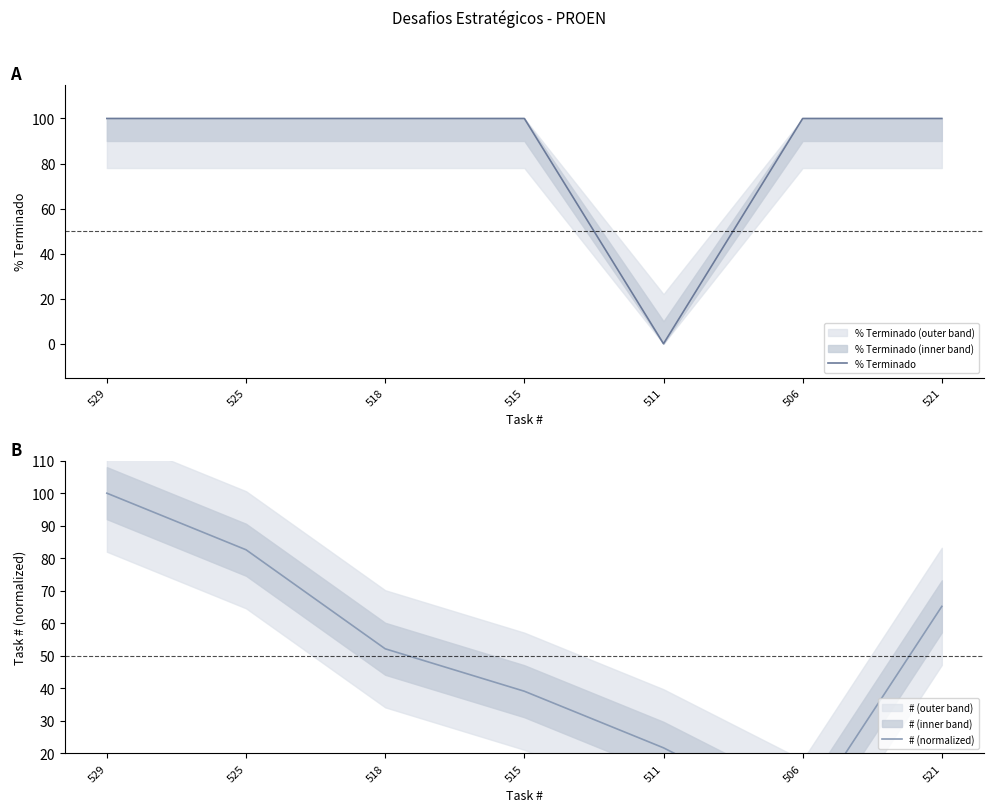

What is the label of the 4th point from the left?

515